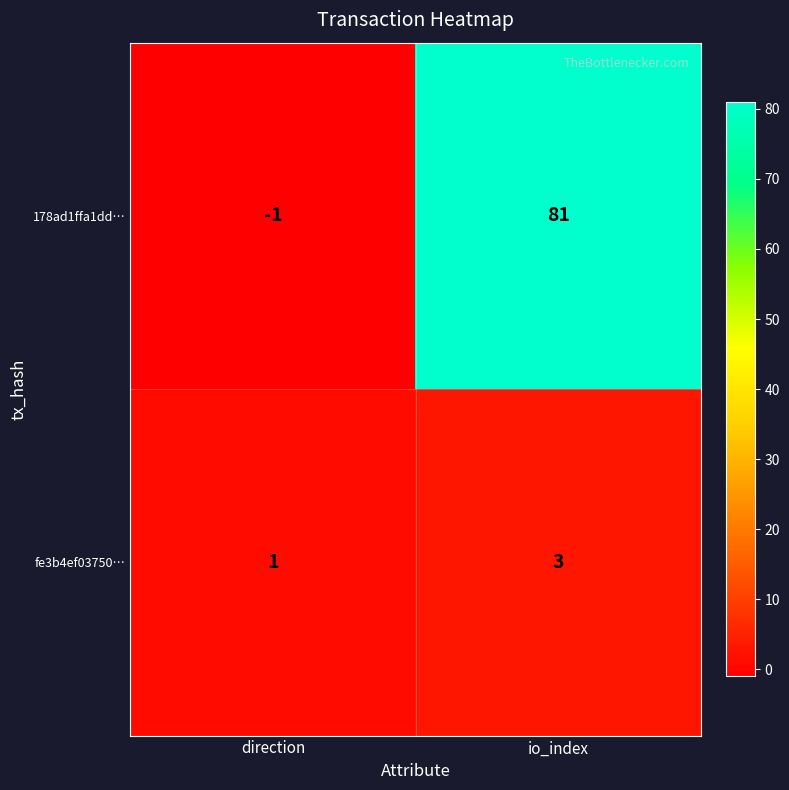

Reading left to right, what are all the values shown in this chart?

178ad1ffa1dd…: -1	81
fe3b4ef03750…: 1	3